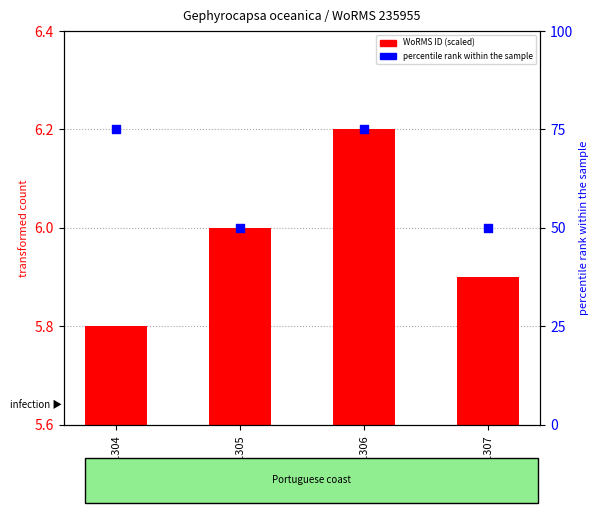

Which series has the largest total across all categories?

percentile rank within the sample